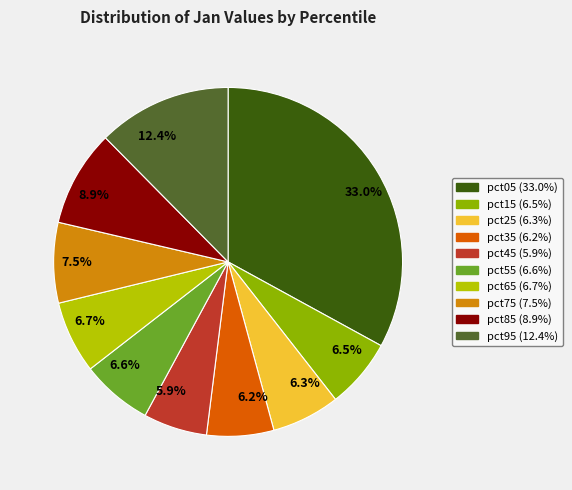

How many segments does this pie chart have?

10